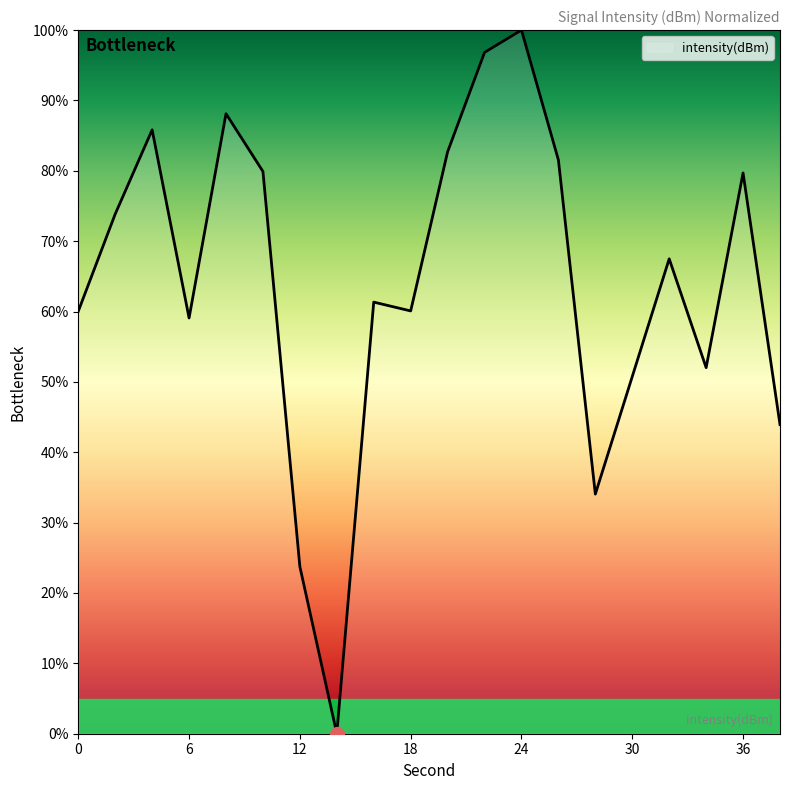

What is the maximum value shown in the chart?

100.0